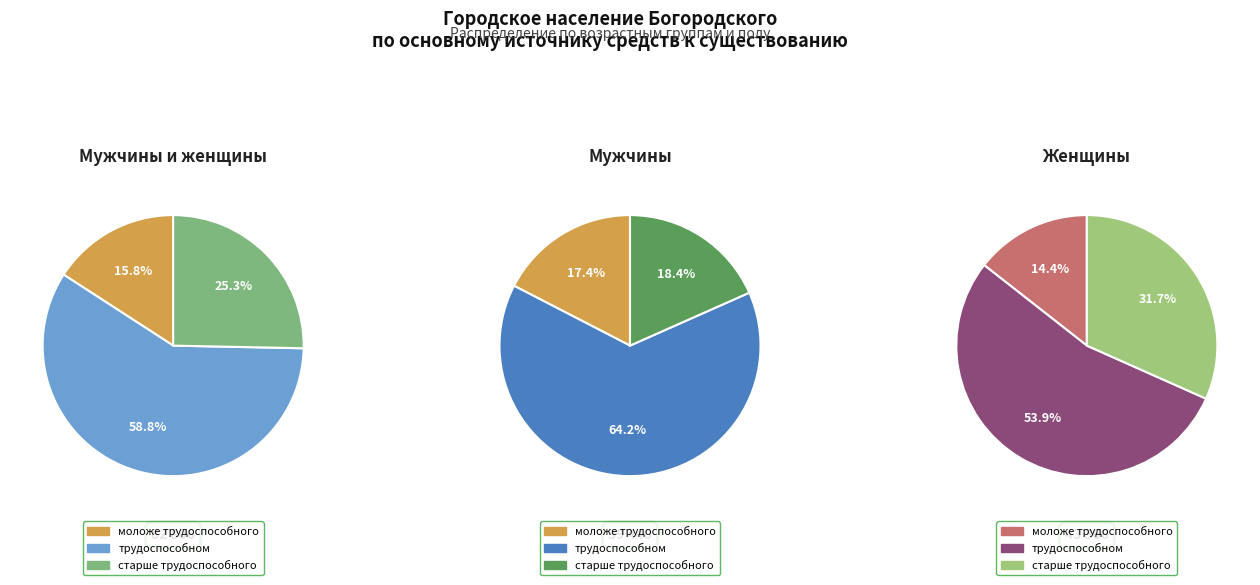

Which category has the biggest portion of the pie?

трудоспособном